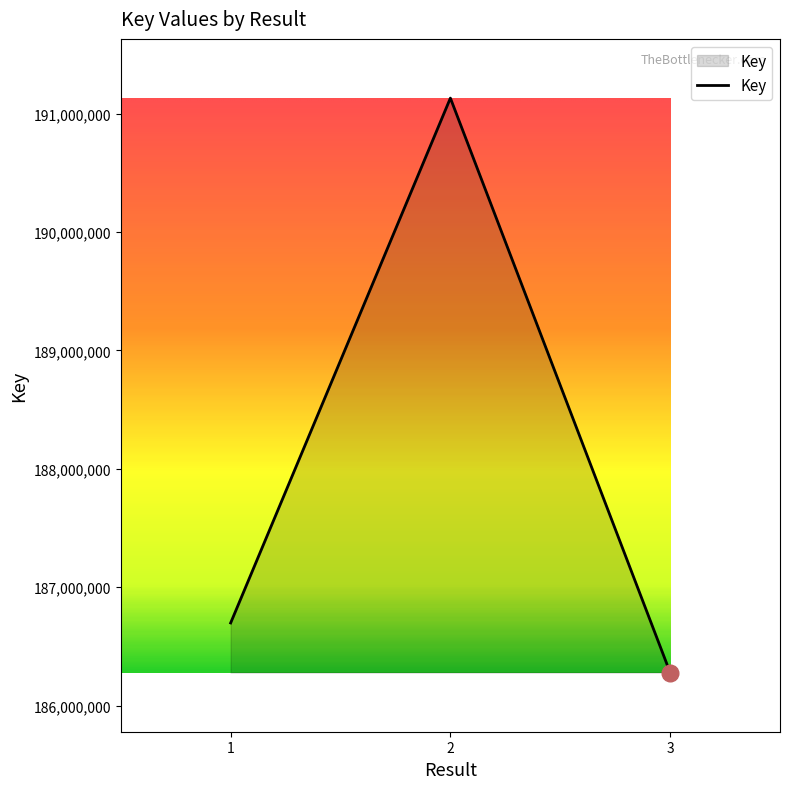

Which has a higher value, 3 or 2?

2